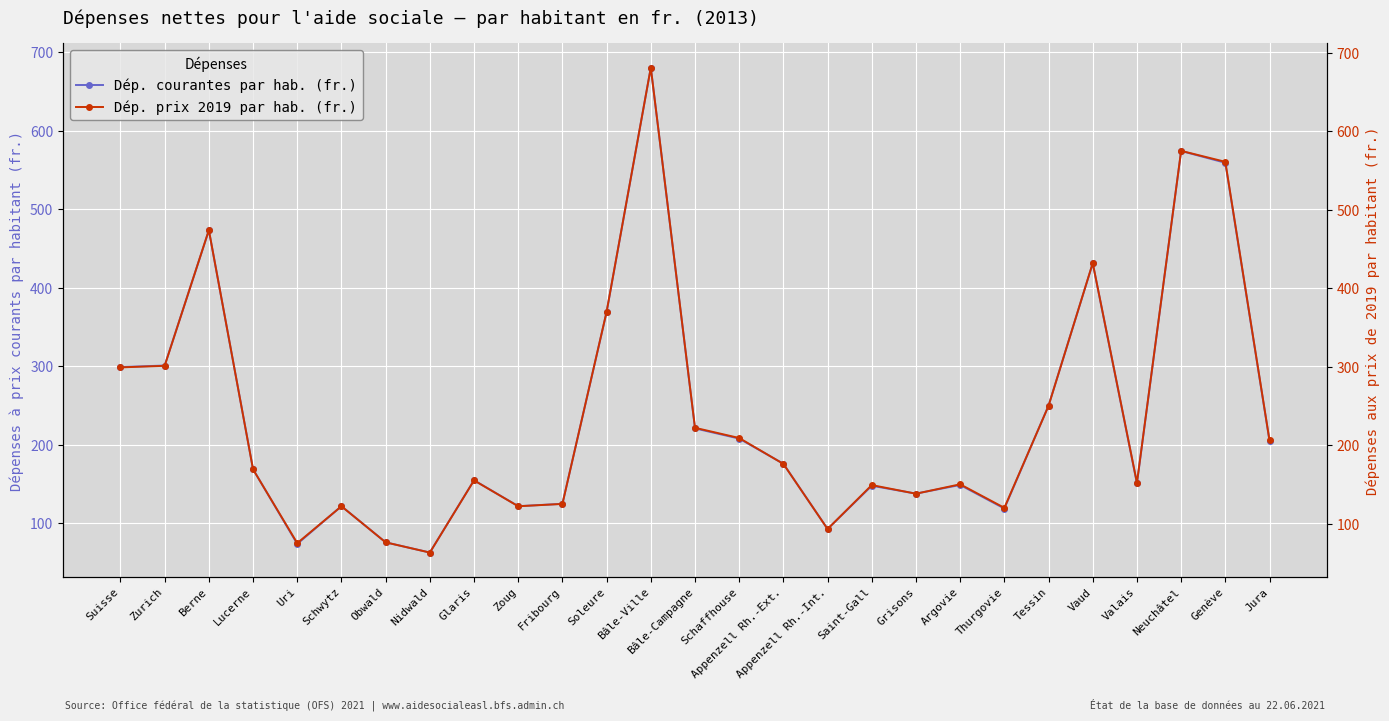

Where is the first local maximum for Dép. prix 2019 par hab. (fr.)?

Berne